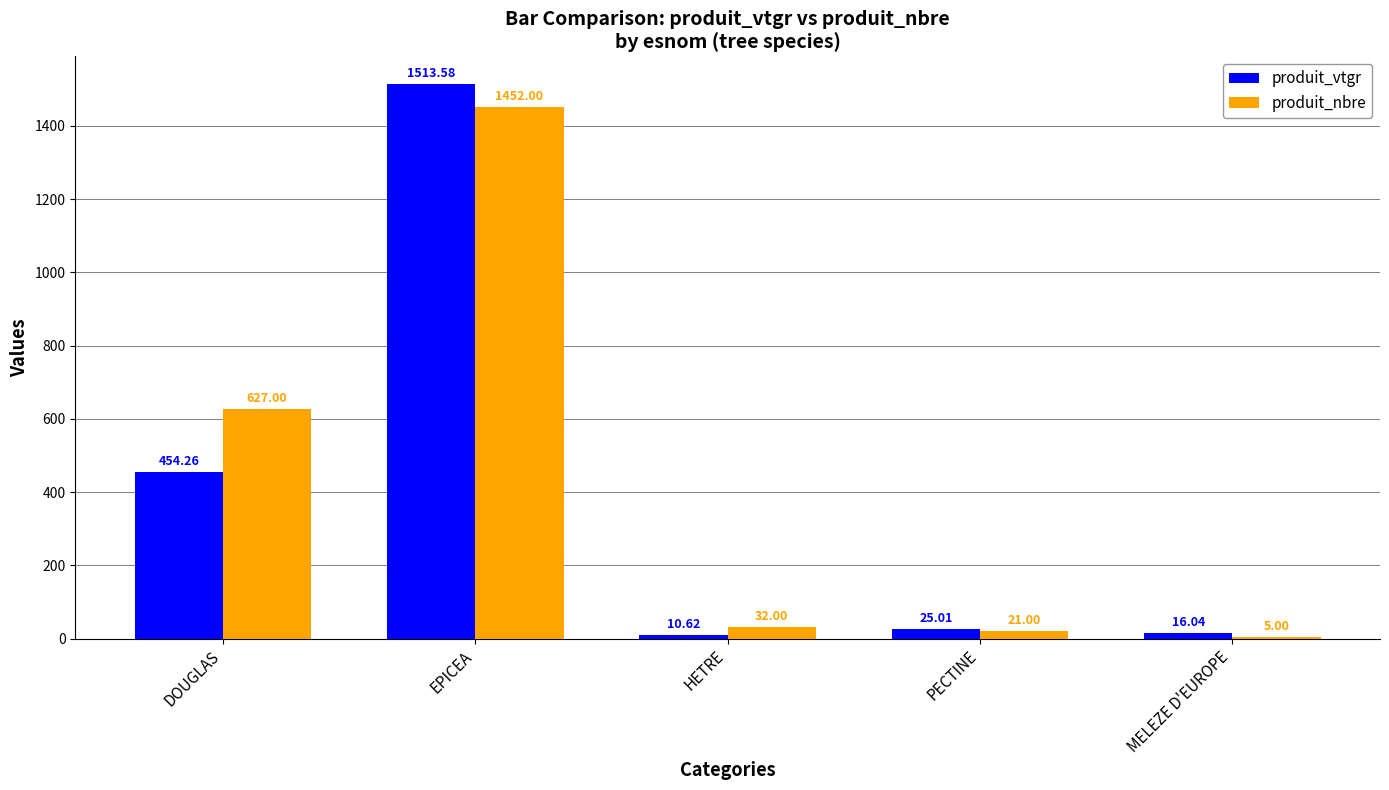

What is the label of the 3rd bar from the left?

HETRE